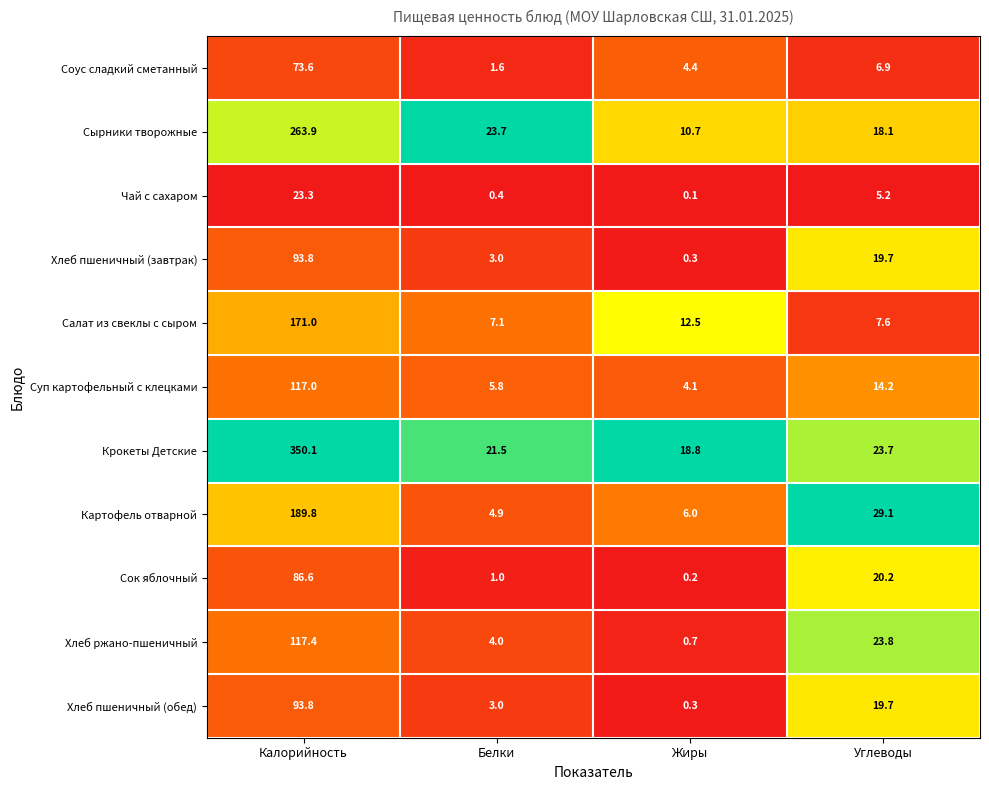

Is it true that Хлеб пшеничный (завтрак) equals 5.2 at Углеводы?

False